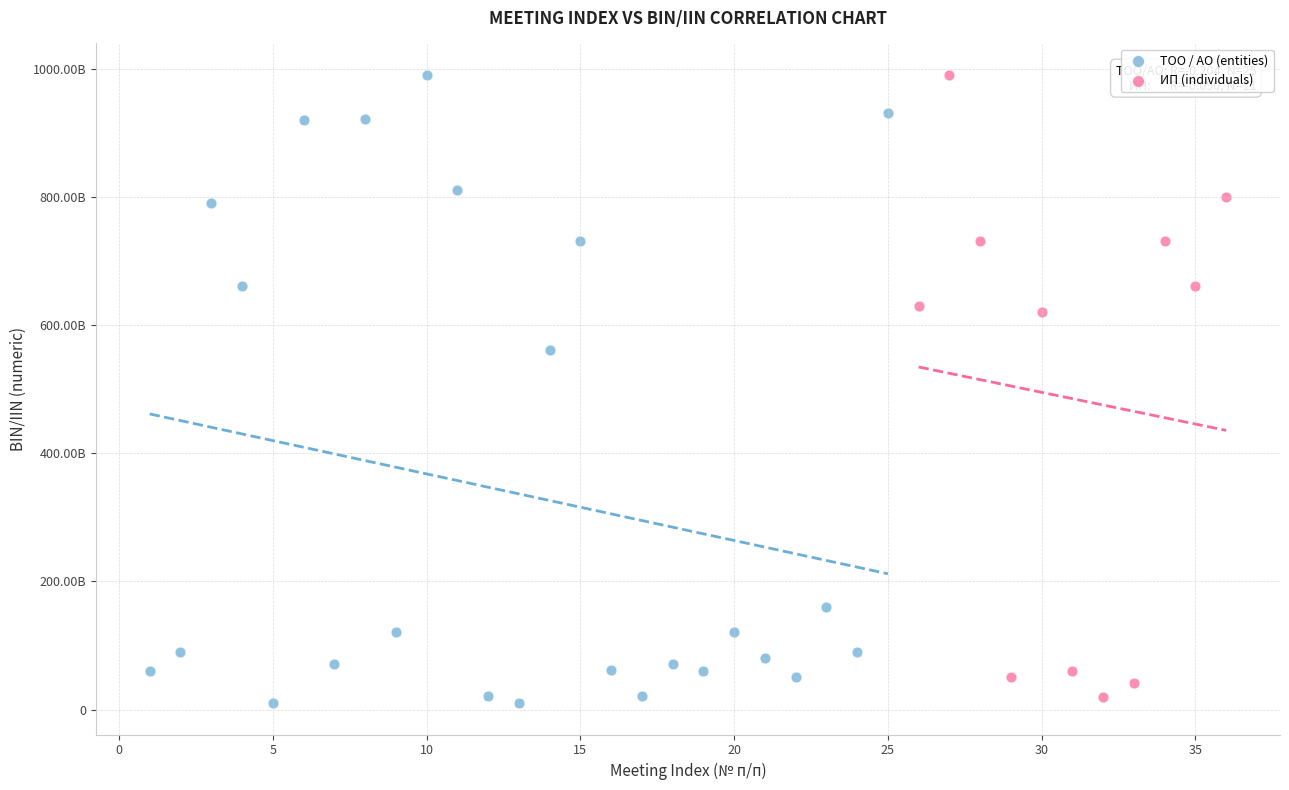

What are all the series names shown in the legend?

ТОО / АО (entities), ИП (individuals)